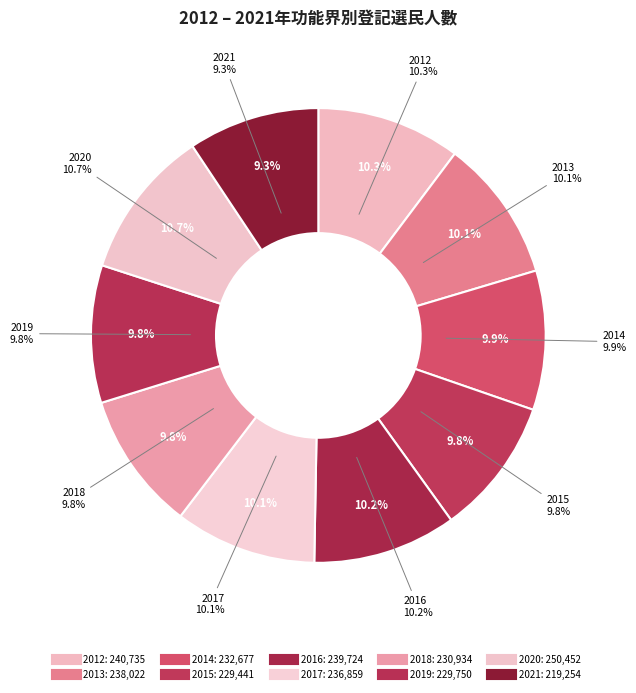

What percentage do 2017 and 2021 together represent?

19.4%